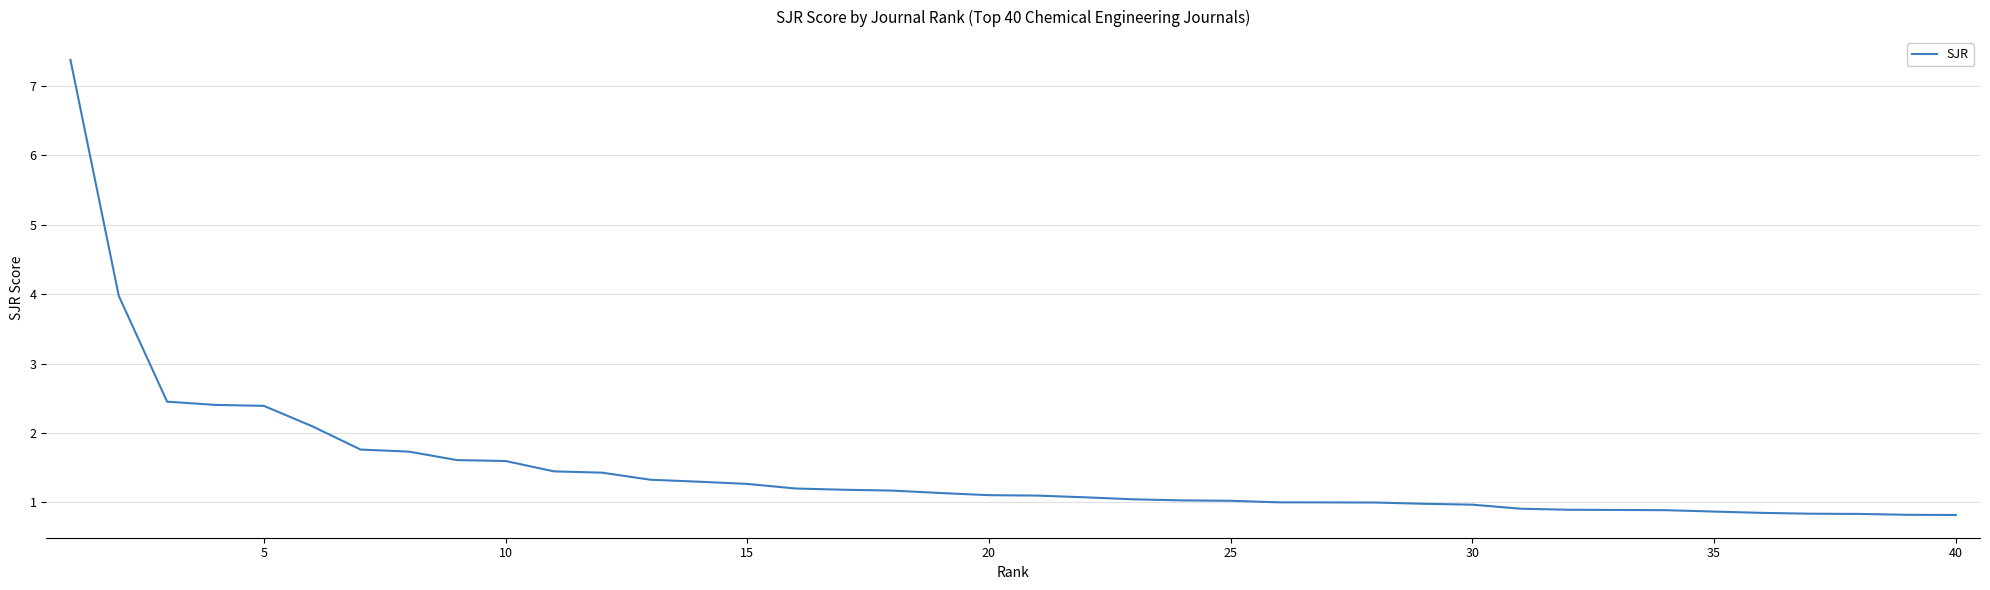

What is the difference between the maximum and minimum values?

6.6